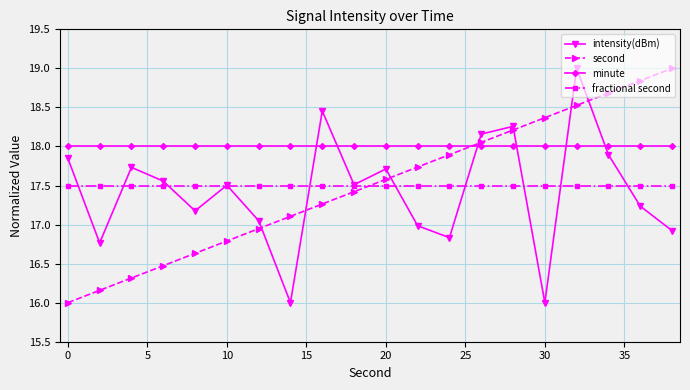

Which series ends up on top after the final intersection of second and fractional second?

second